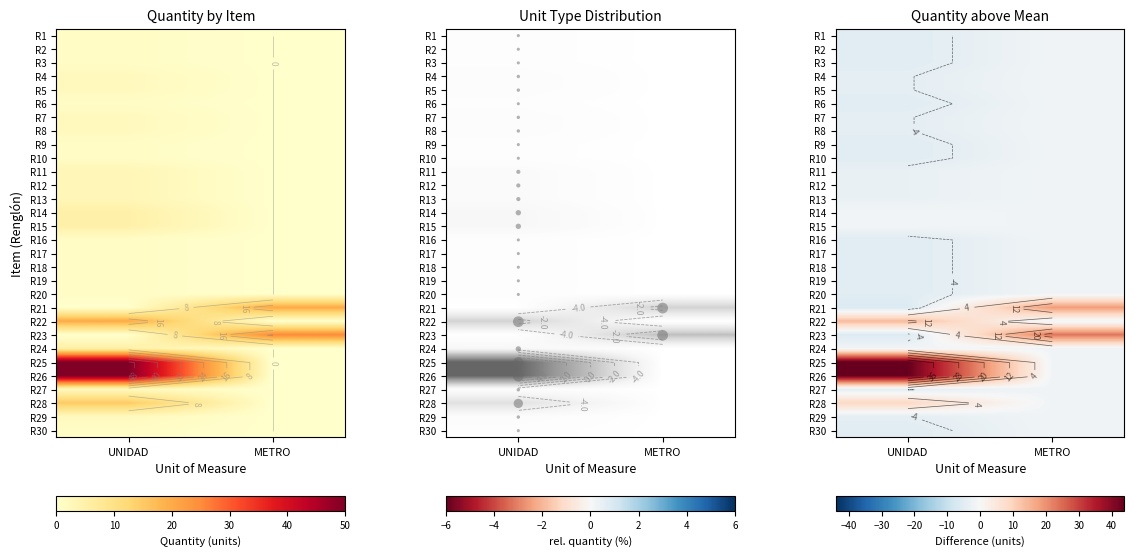

Is the value of R15 at UNIDAD greater than the value of R2 at UNIDAD?

Yes